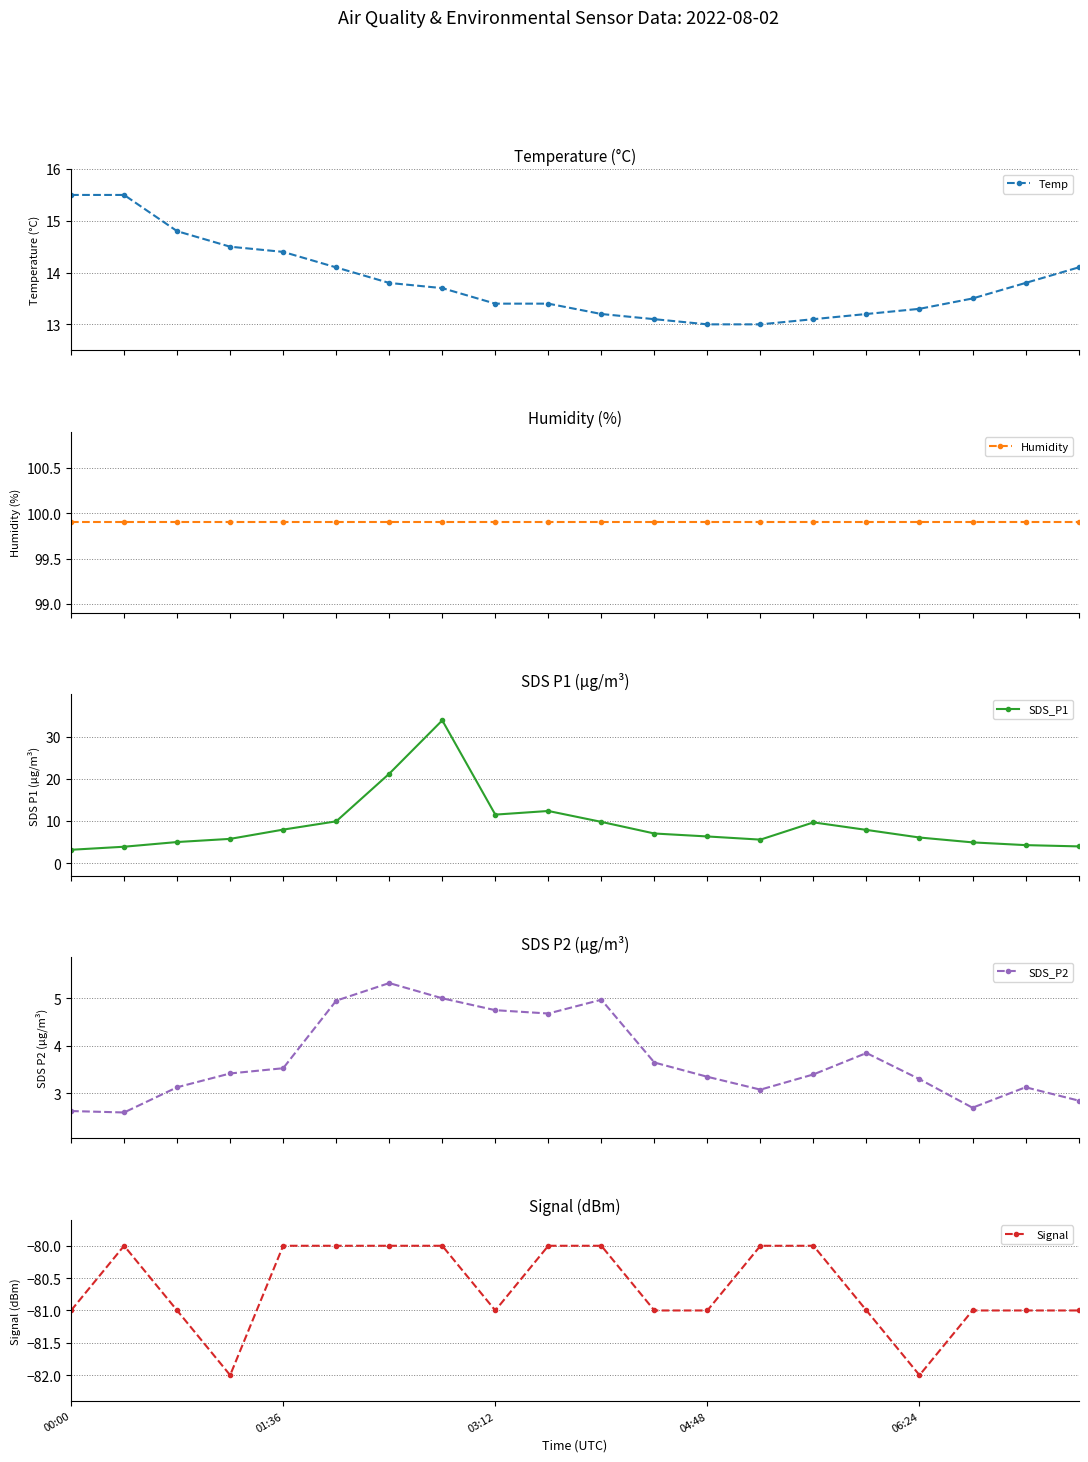

What is the value of the Humidity point at the 11th from the left?

99.9